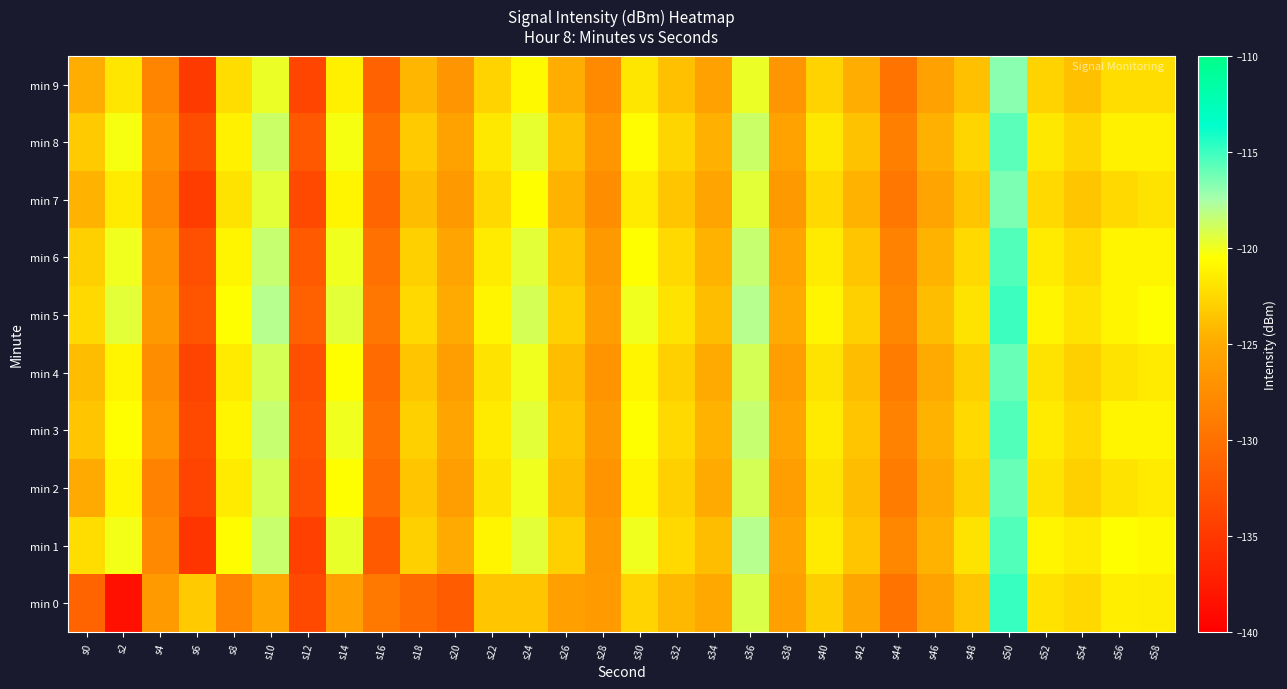

Reading right to left, what are all the values shown in this chart?

min 0: s58=-121.4	s56=-121.4	s54=-122.5	s52=-122.0	s50=-114.9	s48=-123.6	s46=-125.7	s44=-129.9	s42=-125.4	s40=-123.1	s38=-125.8	s36=-119.2	s34=-125.1	s32=-124.2	s30=-122.8	s28=-126.3	s26=-126.0	s24=-123.5	s22=-123.5	s20=-131.8	s18=-130.6	s16=-129.2	s14=-125.9	s12=-133.6	s10=-125.3	s8=-128.3	s6=-123.3	s4=-126.3	s2=-138.5	s0=-131.1
min 1: s58=-120.8	s56=-120.5	s54=-121.5	s52=-121.0	s50=-115.5	s48=-122.0	s46=-124.5	s44=-128.0	s42=-123.5	s40=-121.5	s38=-125.5	s36=-118.0	s34=-124.0	s32=-122.5	s30=-120.0	s28=-126.5	s26=-123.0	s24=-119.5	s22=-121.0	s20=-125.0	s18=-123.0	s16=-132.0	s14=-119.8	s12=-134.3	s10=-118.6	s8=-120.6	s6=-135.3	s4=-127.9	s2=-120.1	s0=-122.3
min 2: s58=-121.5	s56=-122.0	s54=-123.0	s52=-122.0	s50=-116.0	s48=-123.0	s46=-125.0	s44=-129.0	s42=-124.0	s40=-122.0	s38=-126.0	s36=-119.0	s34=-125.0	s32=-123.0	s30=-121.0	s28=-127.0	s26=-124.0	s24=-120.0	s22=-122.0	s20=-126.0	s18=-123.5	s16=-130.5	s14=-120.5	s12=-133.0	s10=-119.0	s8=-121.5	s6=-134.0	s4=-128.5	s2=-121.0	s0=-125.0
min 3: s58=-121.0	s56=-121.0	s54=-122.5	s52=-121.5	s50=-115.5	s48=-122.5	s46=-124.5	s44=-128.5	s42=-123.5	s40=-121.5	s38=-125.5	s36=-118.5	s34=-124.5	s32=-122.5	s30=-120.5	s28=-126.5	s26=-123.5	s24=-119.5	s22=-121.5	s20=-125.5	s18=-123.0	s16=-130.0	s14=-120.0	s12=-132.5	s10=-118.5	s8=-121.0	s6=-133.5	s4=-127.0	s2=-120.5	s0=-123.5
min 4: s58=-121.5	s56=-122.0	s54=-123.0	s52=-122.0	s50=-116.0	s48=-123.0	s46=-125.0	s44=-129.0	s42=-124.0	s40=-122.0	s38=-126.0	s36=-119.0	s34=-125.0	s32=-123.0	s30=-121.0	s28=-127.0	s26=-124.0	s24=-120.0	s22=-122.0	s20=-126.0	s18=-123.5	s16=-130.5	s14=-120.5	s12=-133.0	s10=-119.0	s8=-121.5	s6=-134.0	s4=-127.5	s2=-121.0	s0=-124.0
min 5: s58=-120.5	s56=-121.0	s54=-122.0	s52=-121.0	s50=-115.0	s48=-122.0	s46=-124.0	s44=-128.0	s42=-123.0	s40=-121.0	s38=-125.0	s36=-118.0	s34=-124.0	s32=-122.0	s30=-120.0	s28=-126.0	s26=-123.0	s24=-119.0	s22=-121.0	s20=-125.0	s18=-122.5	s16=-129.5	s14=-119.5	s12=-131.5	s10=-118.0	s8=-120.5	s6=-132.5	s4=-126.5	s2=-119.5	s0=-122.5
min 6: s58=-121.0	s56=-121.0	s54=-122.5	s52=-121.5	s50=-115.5	s48=-122.5	s46=-124.5	s44=-128.5	s42=-123.5	s40=-121.5	s38=-125.5	s36=-118.5	s34=-124.5	s32=-122.5	s30=-120.5	s28=-126.5	s26=-123.5	s24=-119.5	s22=-121.5	s20=-125.5	s18=-123.0	s16=-130.0	s14=-120.0	s12=-132.0	s10=-118.5	s8=-121.0	s6=-133.0	s4=-127.0	s2=-120.0	s0=-123.0
min 7: s58=-122.0	s56=-122.5	s54=-123.5	s52=-122.5	s50=-116.5	s48=-123.5	s46=-125.5	s44=-129.5	s42=-124.5	s40=-122.5	s38=-126.5	s36=-119.5	s34=-125.5	s32=-123.5	s30=-121.5	s28=-127.5	s26=-124.5	s24=-120.5	s22=-122.5	s20=-126.5	s18=-124.0	s16=-131.0	s14=-121.0	s12=-133.5	s10=-119.5	s8=-122.0	s6=-134.5	s4=-128.0	s2=-121.5	s0=-124.5
min 8: s58=-121.2	s56=-121.2	s54=-122.7	s52=-121.7	s50=-115.7	s48=-122.7	s46=-124.7	s44=-128.7	s42=-123.7	s40=-121.7	s38=-125.7	s36=-118.7	s34=-124.7	s32=-122.7	s30=-120.7	s28=-126.7	s26=-123.7	s24=-119.7	s22=-121.7	s20=-125.7	s18=-123.2	s16=-130.2	s14=-120.2	s12=-132.2	s10=-118.7	s8=-121.2	s6=-133.2	s4=-127.2	s2=-120.2	s0=-123.2
min 9: s58=-122.3	s56=-122.3	s54=-123.8	s52=-122.8	s50=-116.8	s48=-123.8	s46=-125.8	s44=-129.8	s42=-124.8	s40=-122.8	s38=-126.8	s36=-119.8	s34=-125.8	s32=-123.8	s30=-121.8	s28=-127.8	s26=-124.8	s24=-120.8	s22=-122.8	s20=-126.8	s18=-124.3	s16=-131.3	s14=-121.3	s12=-133.8	s10=-119.8	s8=-122.3	s6=-134.8	s4=-128.3	s2=-121.8	s0=-124.8